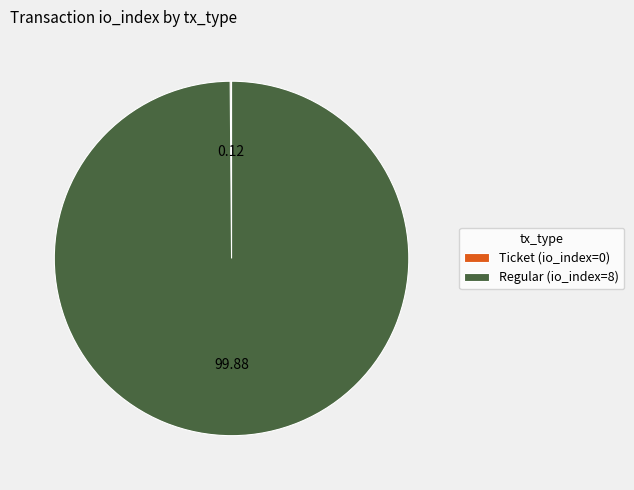

Does Regular (io_index=8) account for over 50% of the chart?

Yes